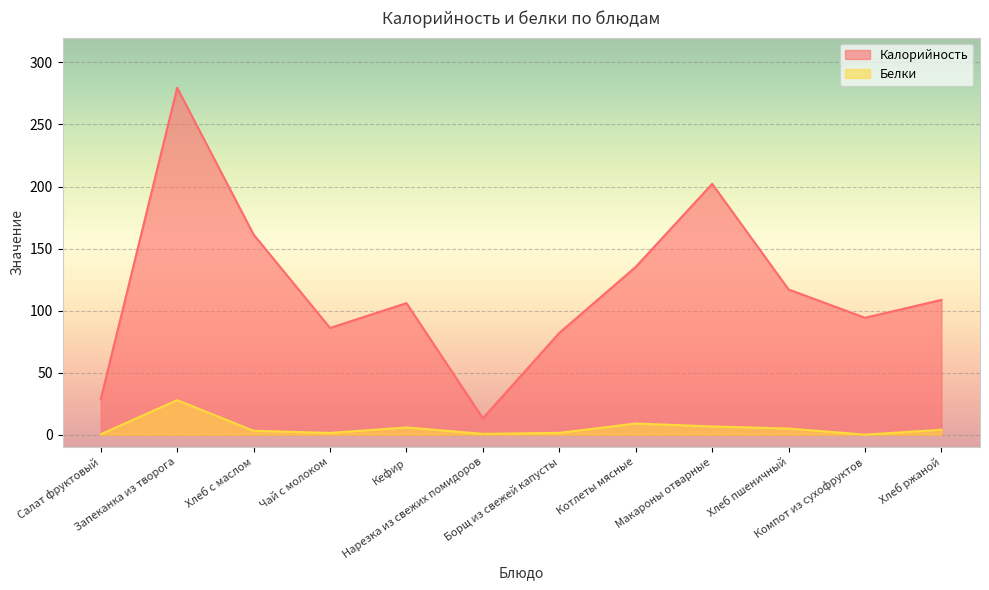

Which label corresponds to the smallest value in the chart?

Компот из сухофруктов